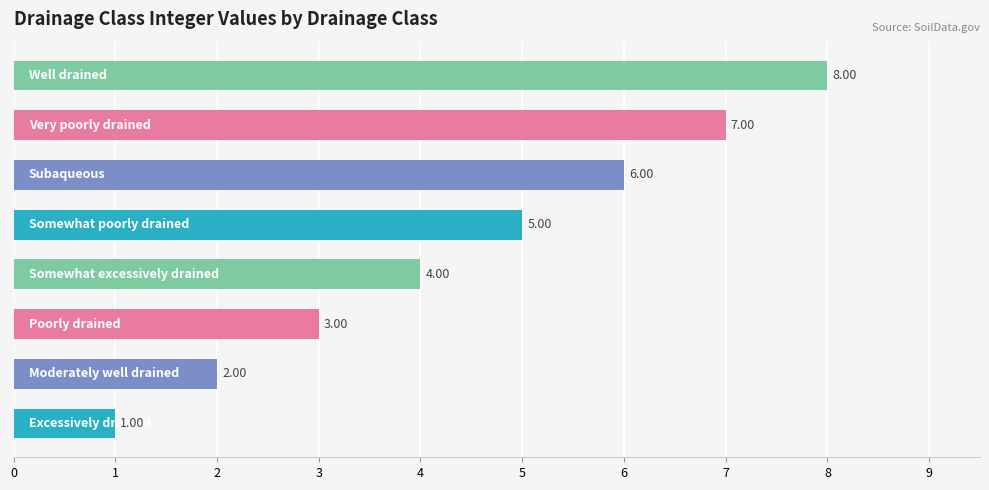

What is the difference between the maximum and minimum values?

7